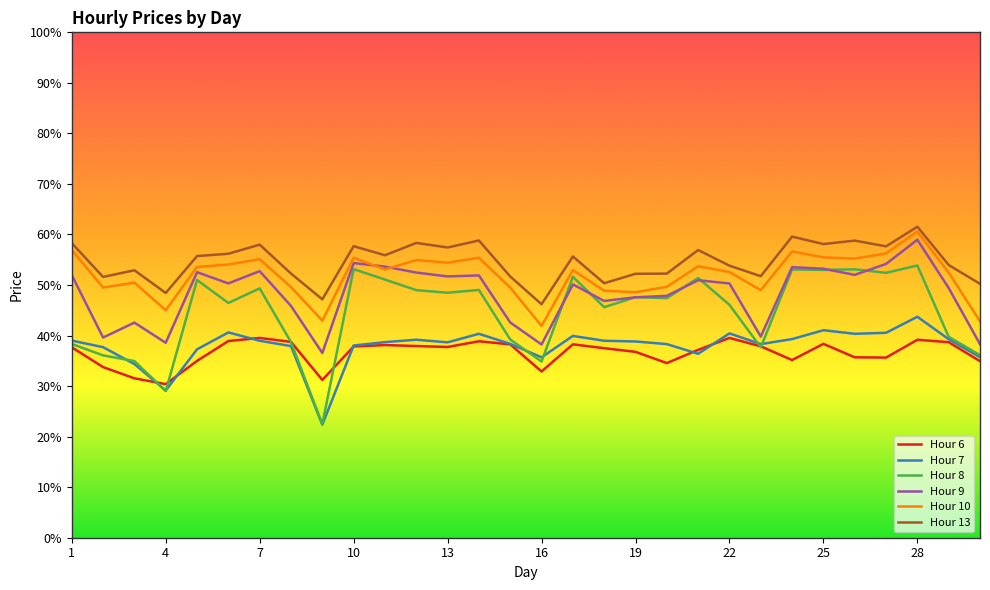

True or false: Hour 10 and Hour 7 intersect in this chart.

False